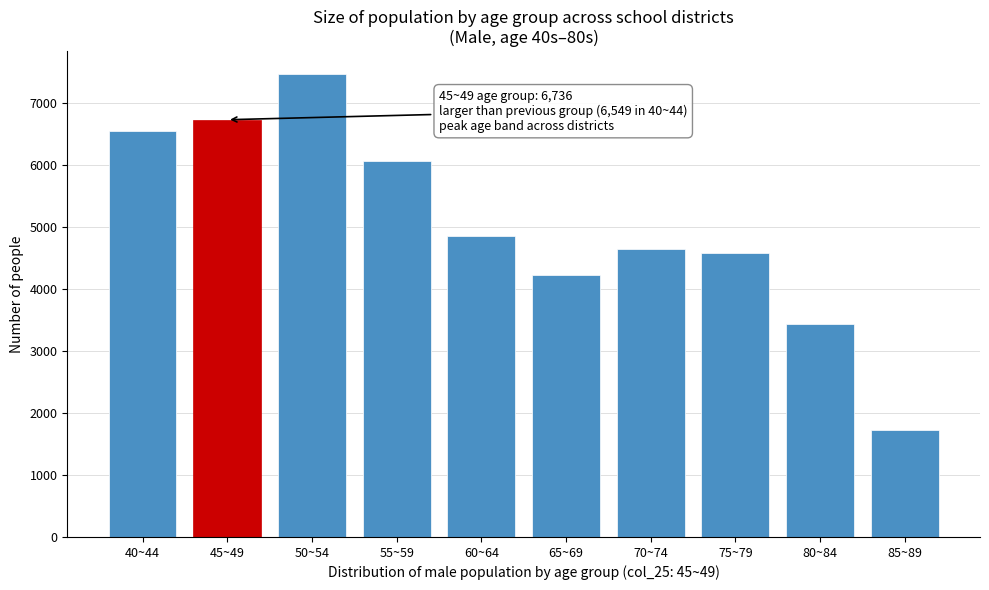

Reading left to right, what are all the values shown in this chart?

6549	6736	7469	6071	4867	4228	4655	4591	3439	1729